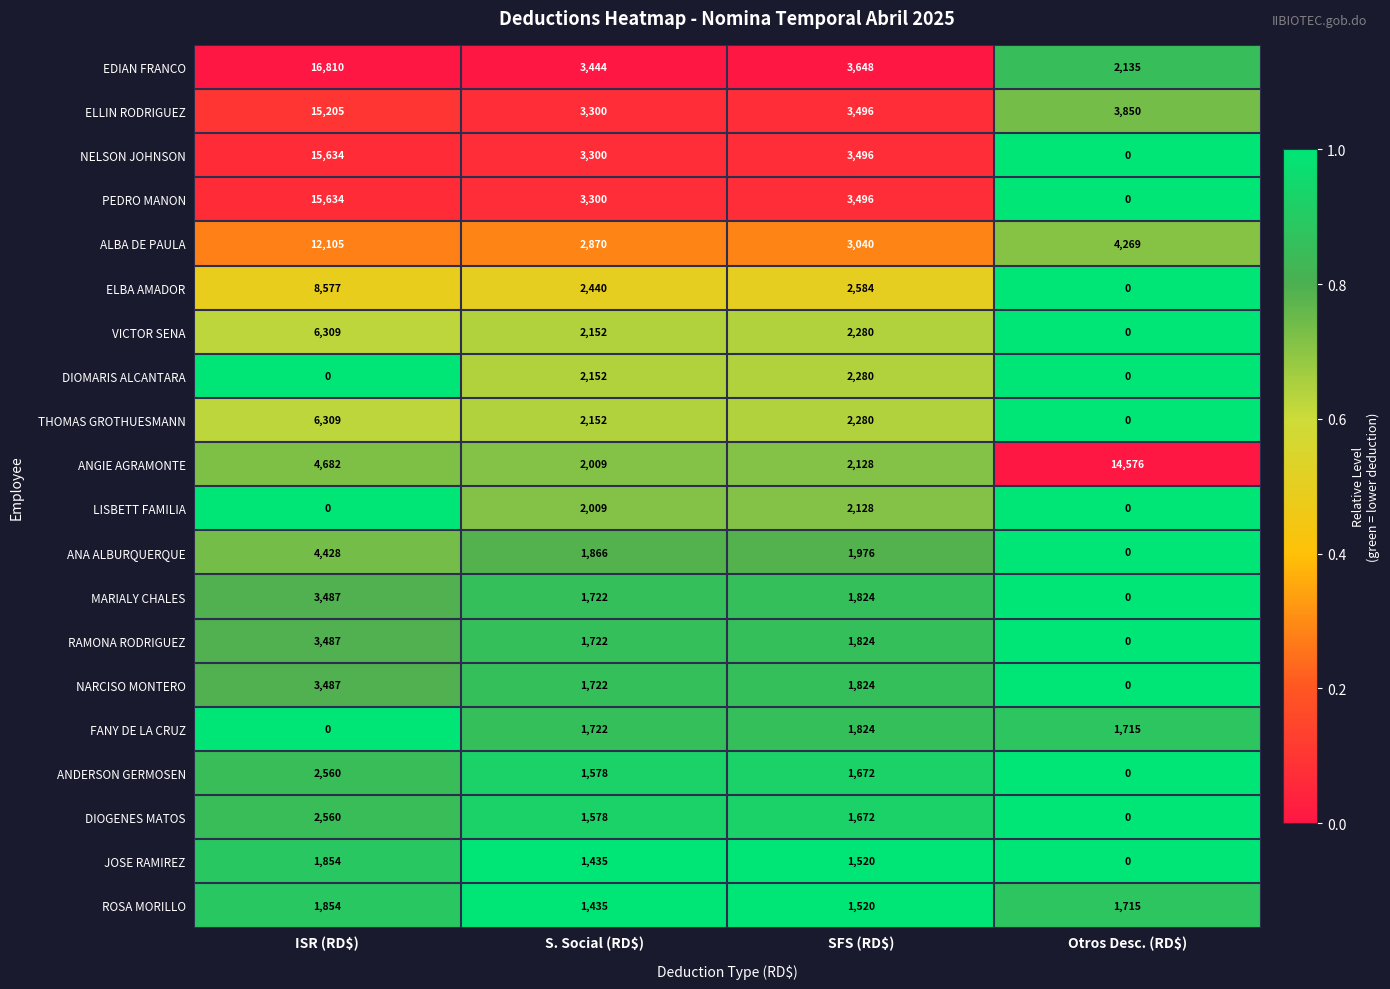

What is the maximum value shown in the chart?

16810